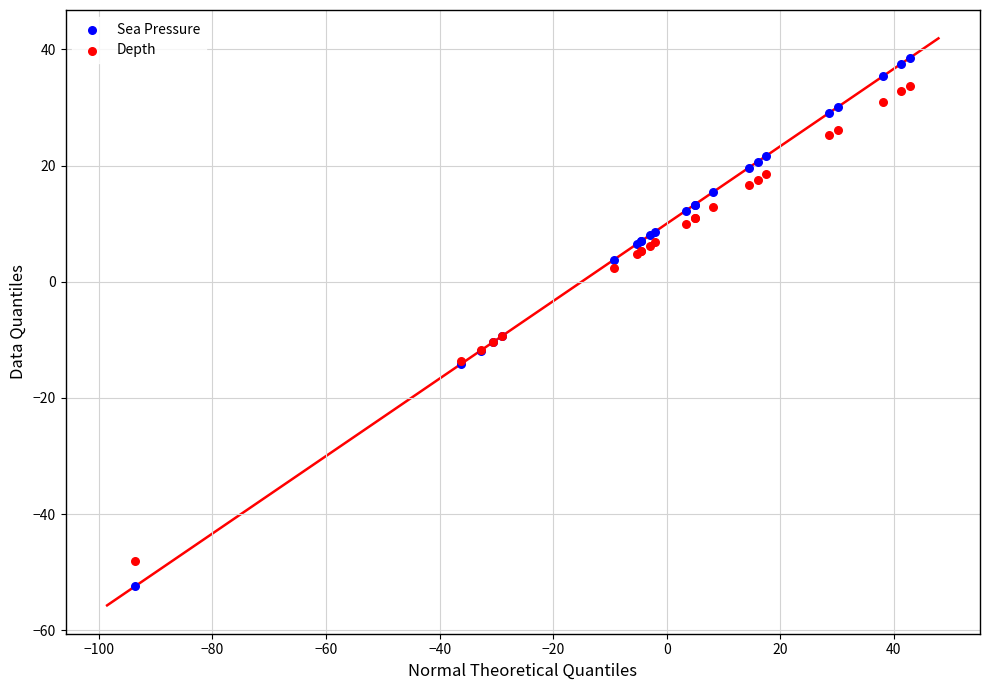

Which series has the largest Y range (max minus min)?

Sea Pressure